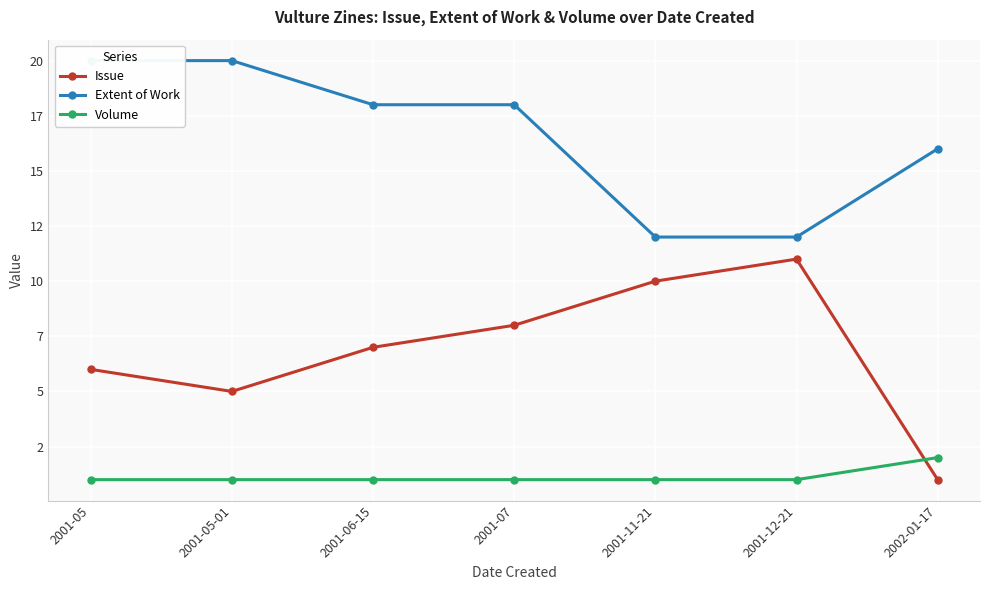

True or false: Issue and Extent of Work cross at least once.

False